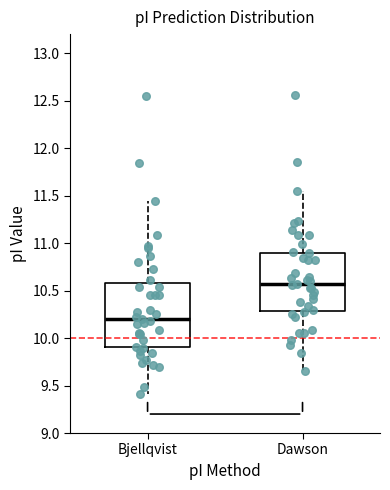

Which box is the tallest, from its lower edge to its upper edge?

Bjellqvist